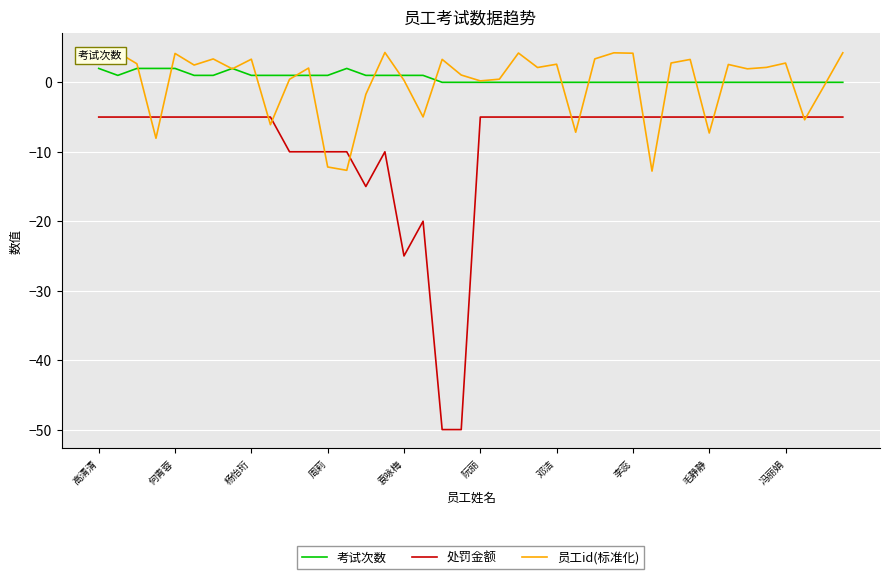

True or false: 考试次数 and 处罚金额 intersect in this chart.

False